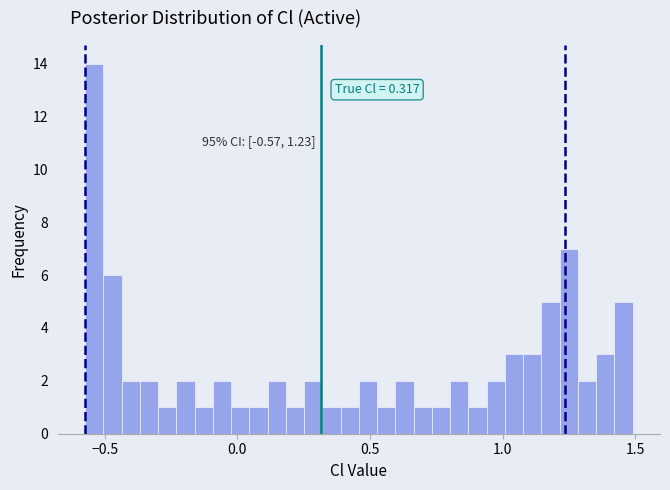

Around what value on the x-axis is the tallest bar? Give the approximate position of its centre, as read against the axis.

-0.55